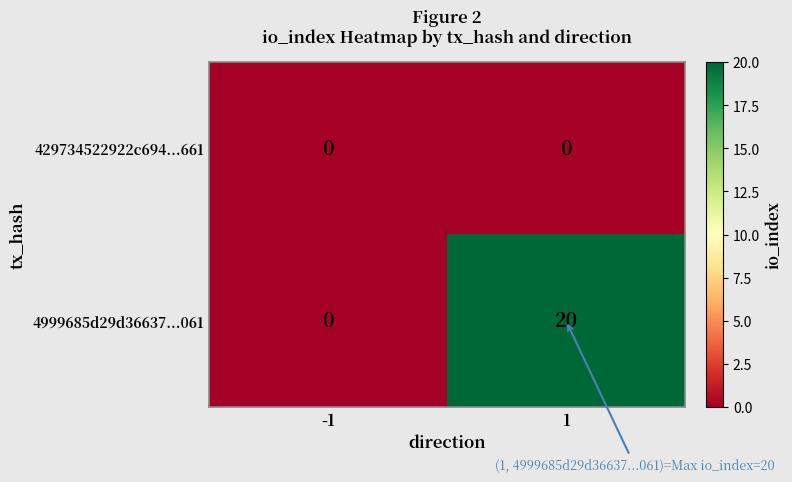

Which series has the largest range (max minus min)?

4999685d29d36637...061